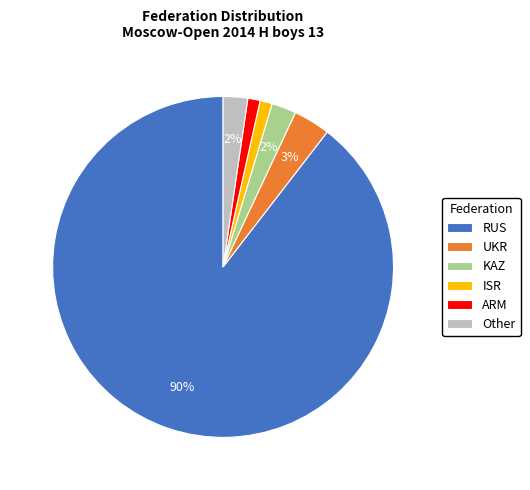

Count the number of slices in the pie.

6